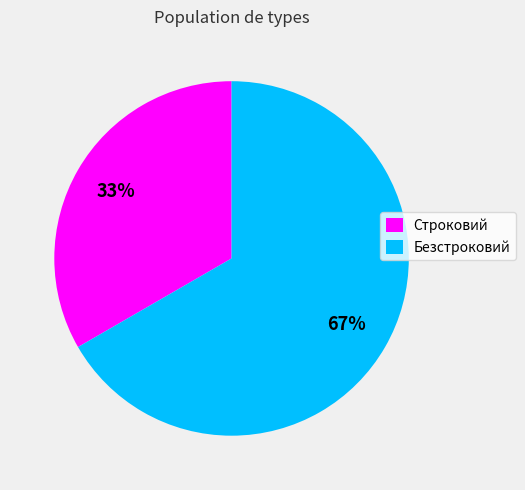

The Строковий slice represents 26% of the pie. True or false?

False